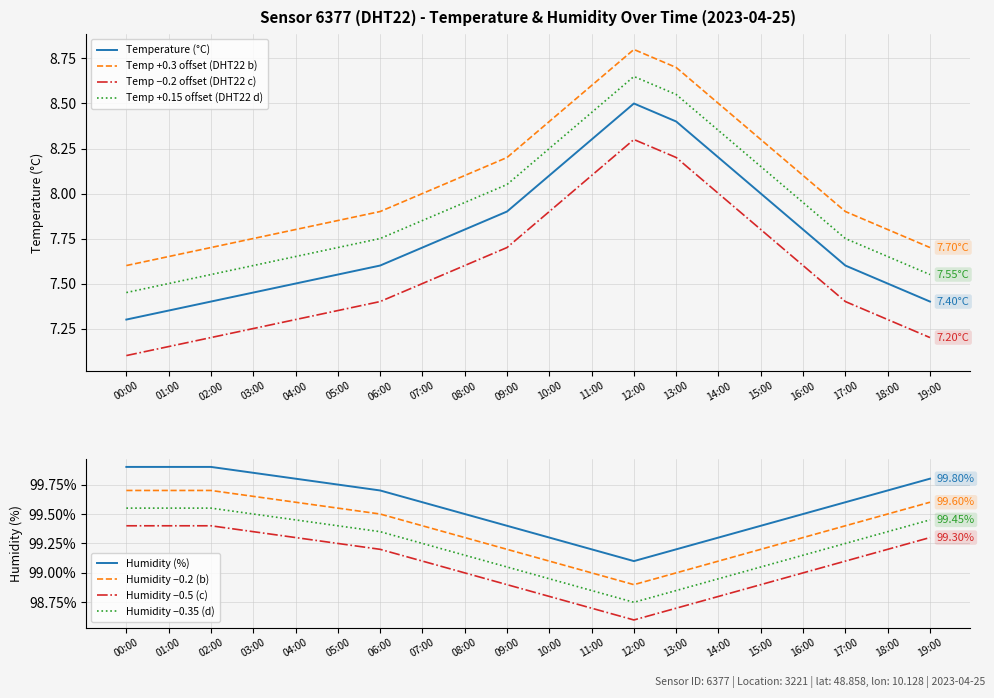

What is the label of the 3rd point from the left?

02:00